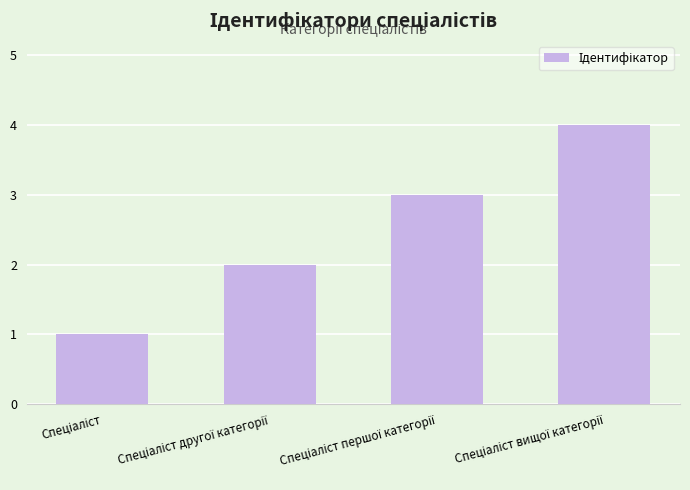

What is the maximum value shown in the chart?

4